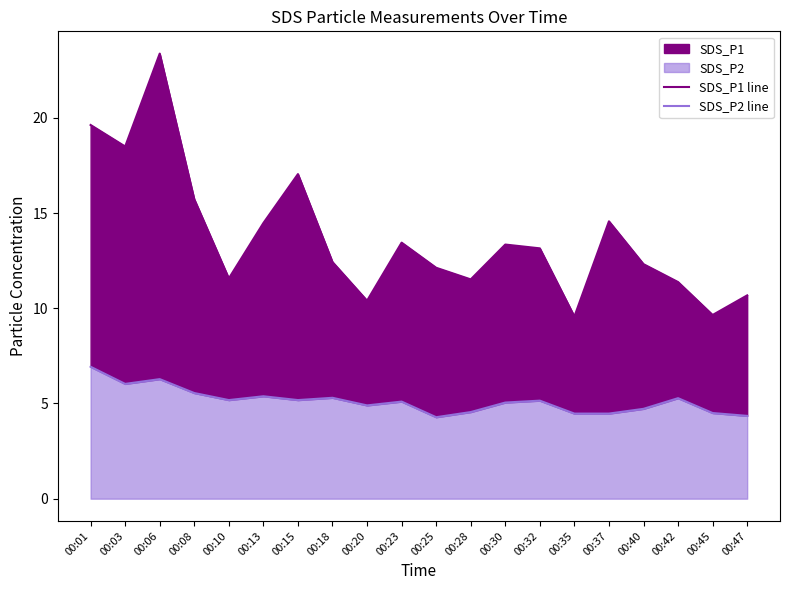

What is the difference between the highest and lowest values at 00:37?

10.1